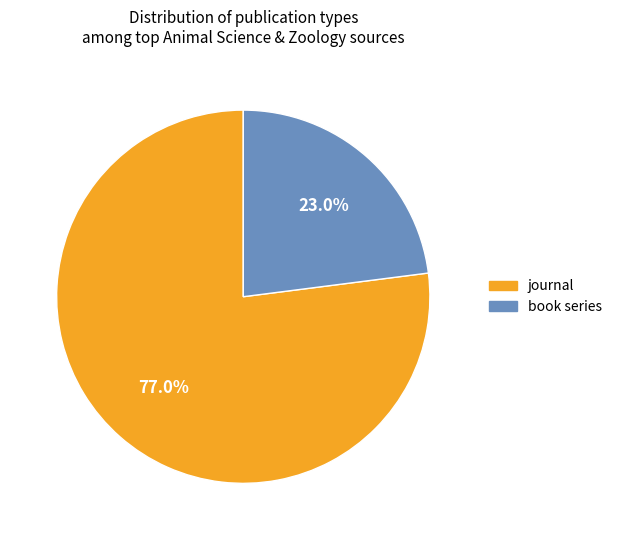

Which has a higher value, journal or book series?

journal